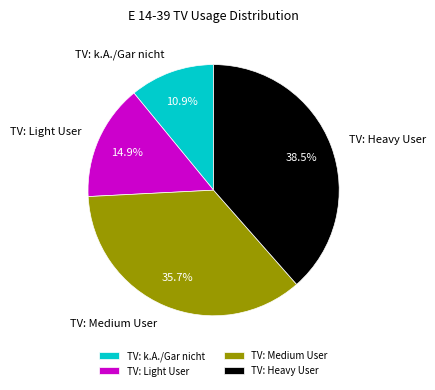

Combined, what portion of the pie is TV: Heavy User and TV: Light User?

53.4%